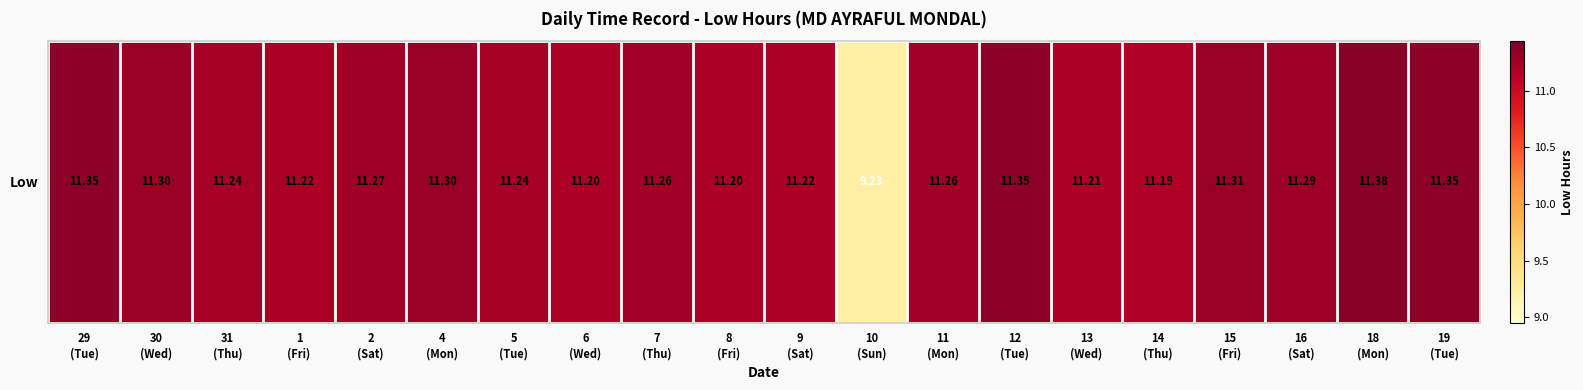

What is the sum of the values at 5
(Tue) and 30
(Wed)?

22.5